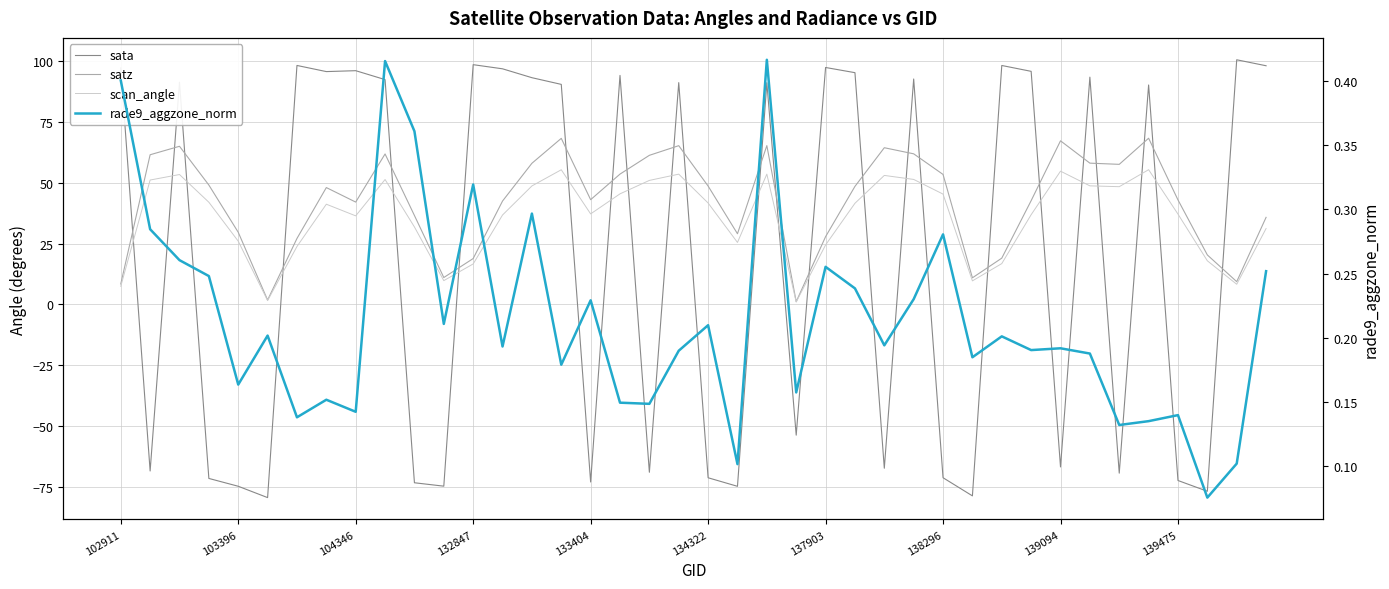

Is it true that satz equals 64.5 at 26?

True